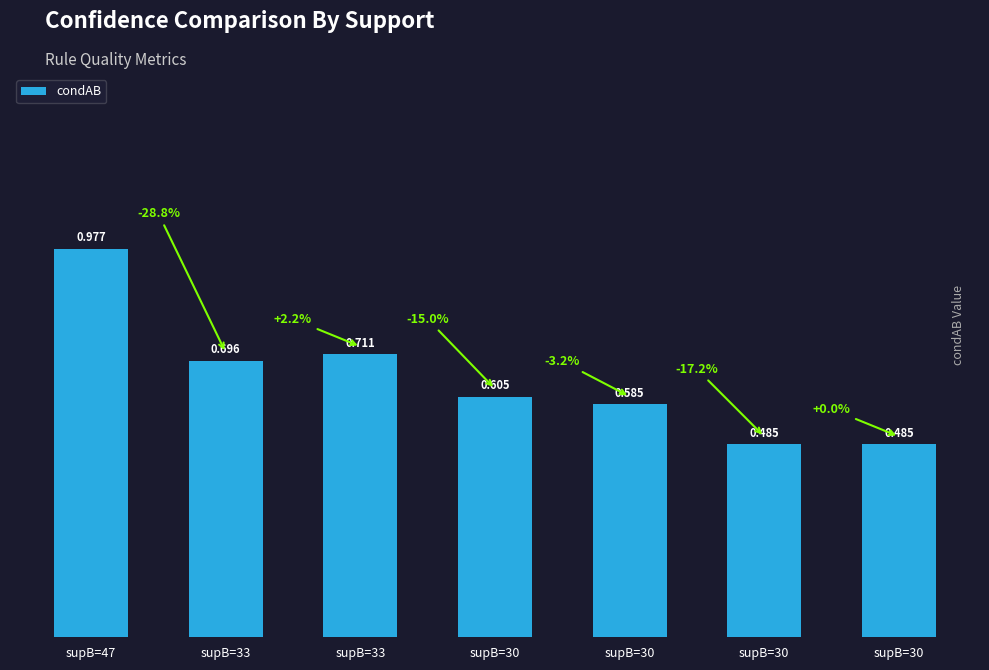

How many bars are there in total?

7